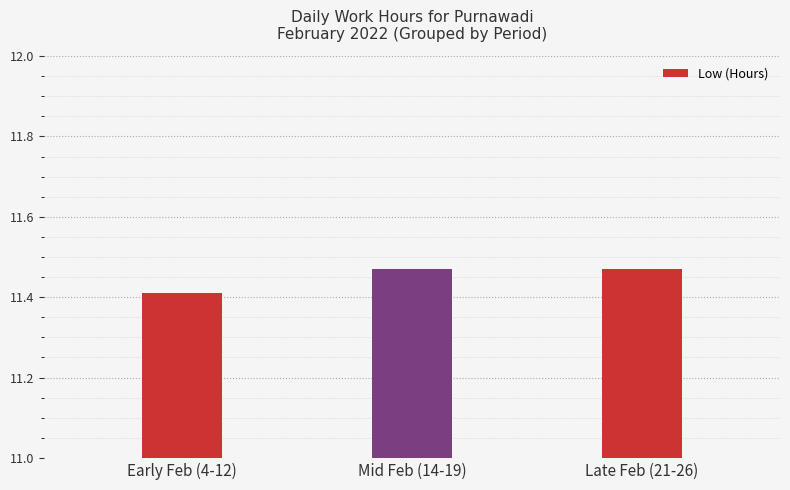

How many values are between 11 and 12?

3